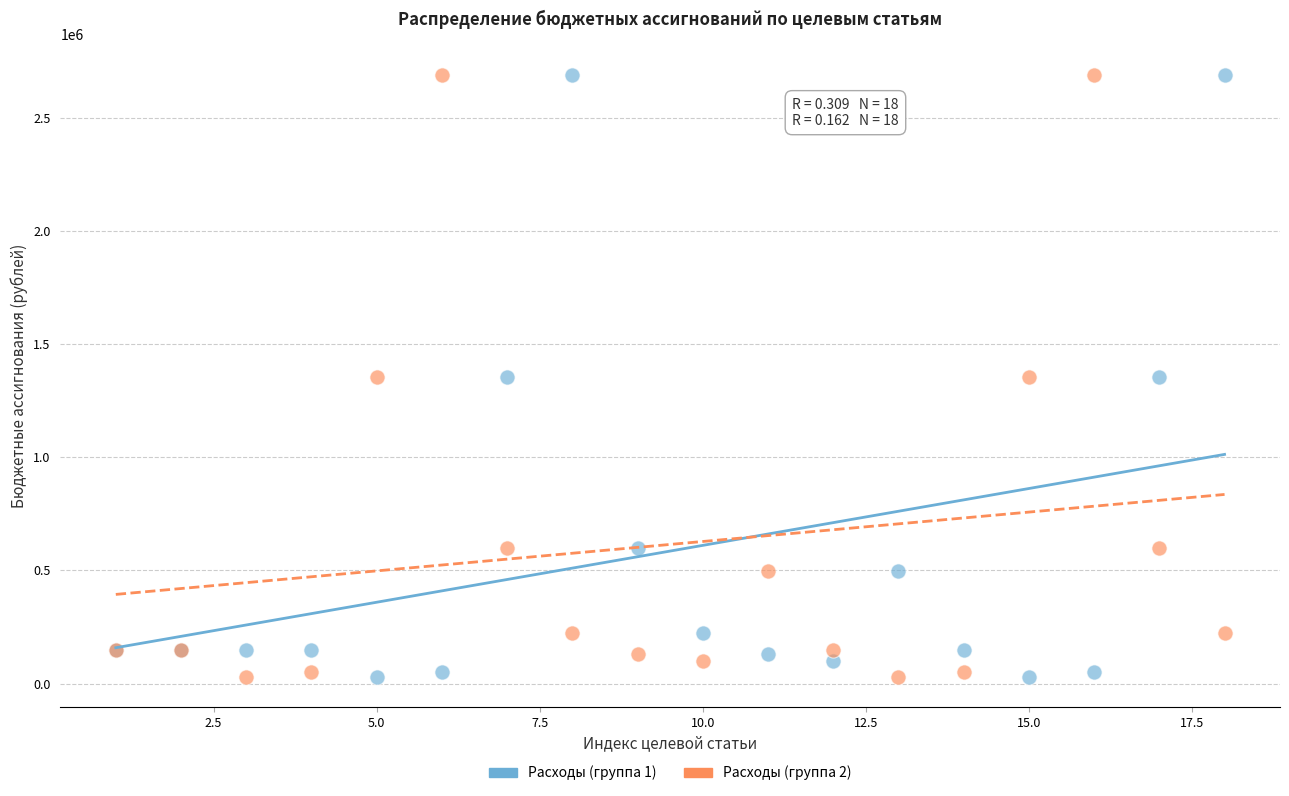

What is the X range (max minus min) for the scatter plot?

17